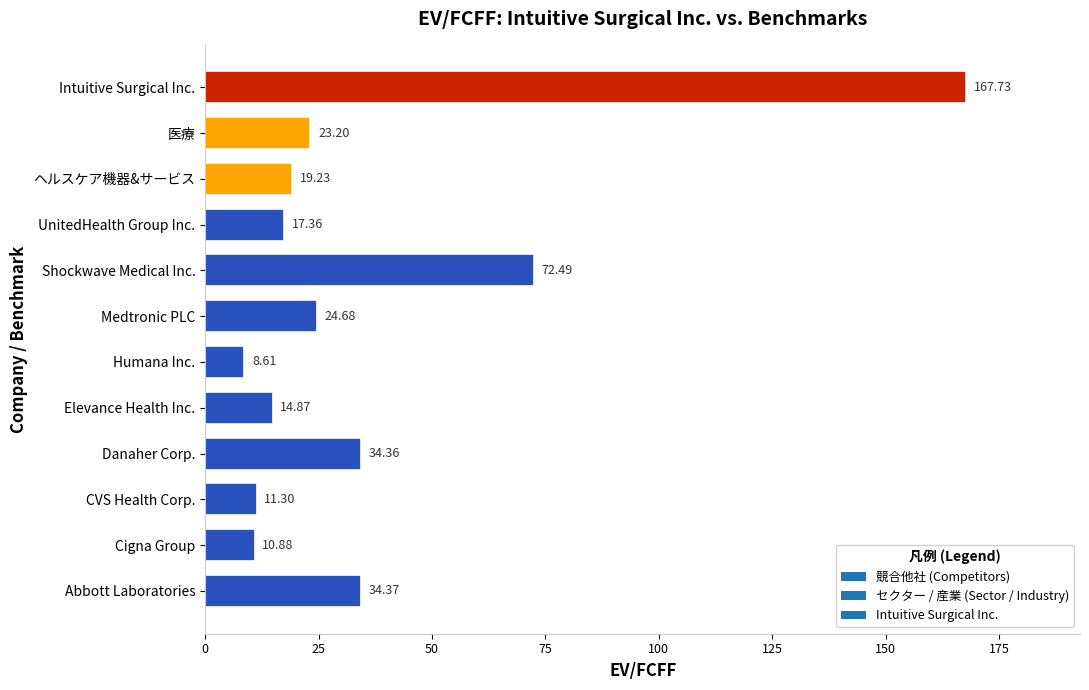

Between CVS Health Corp. and Abbott Laboratories, which is larger?

Abbott Laboratories